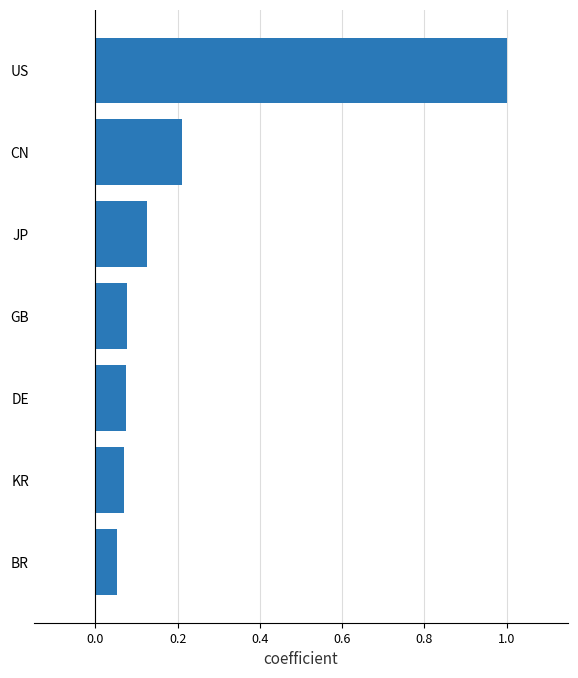

What is the change in value from DE to US?

+0.9